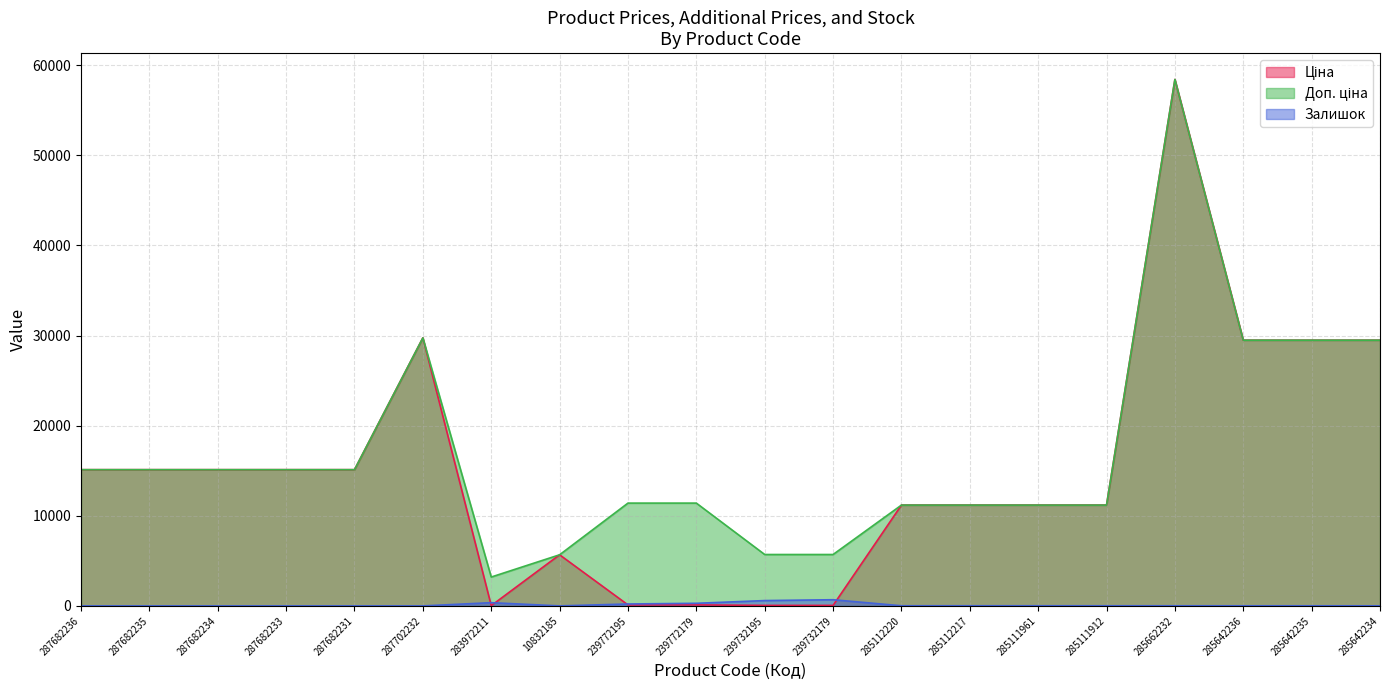

How many data points in Залишок are less than 14?

10